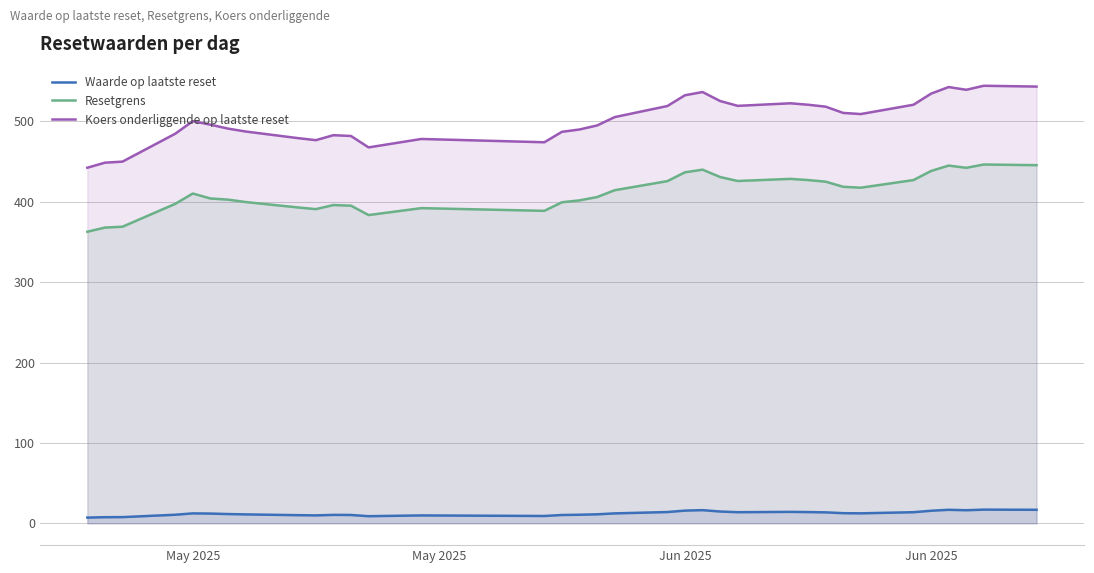

How many lines are shown in the chart?

3